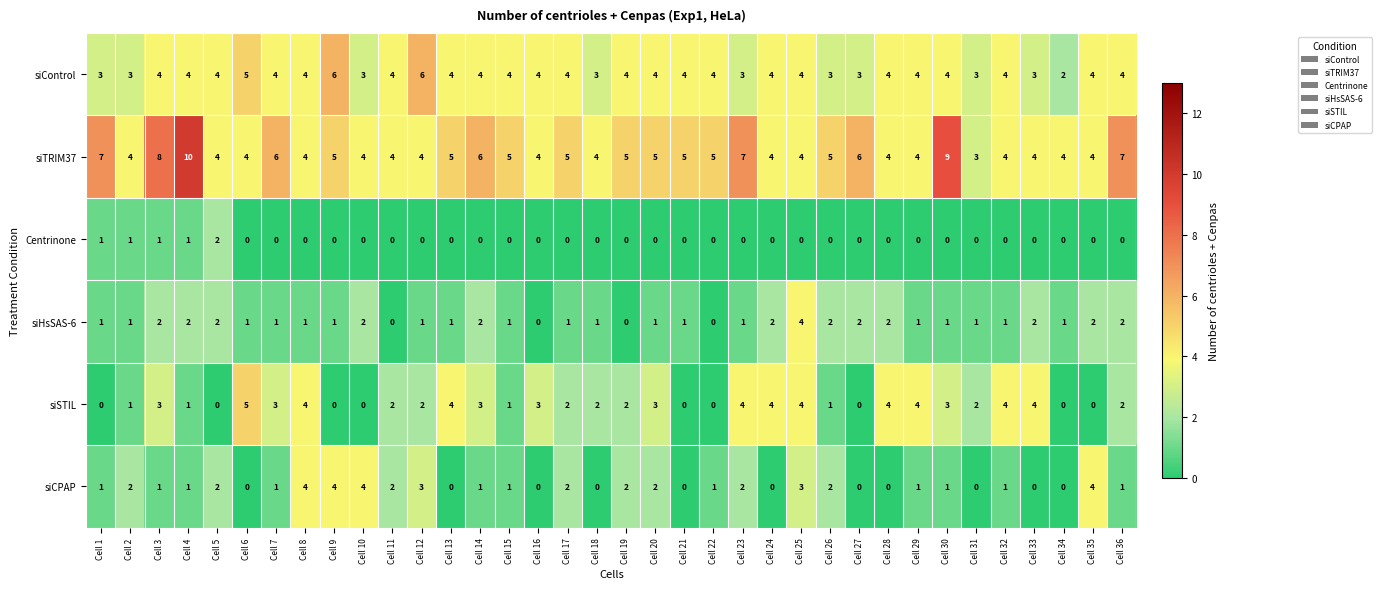

What is the total value across all series at Cell 16?

11